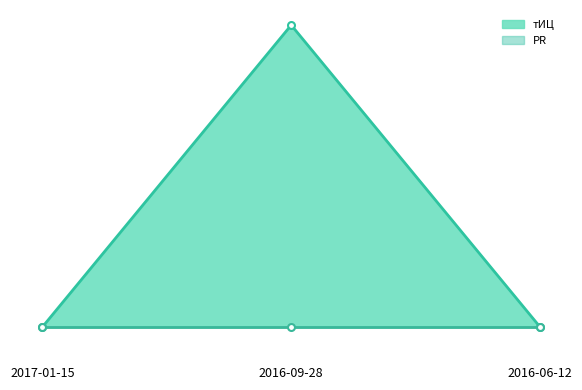

What is the change in value from 2017-01-15 to 2016-09-28?

+10